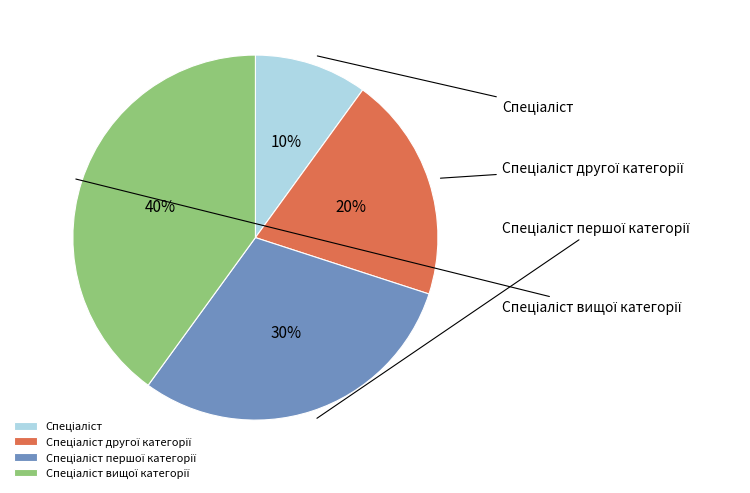

What is the largest slice in the pie chart?

Спеціаліст вищої категорії